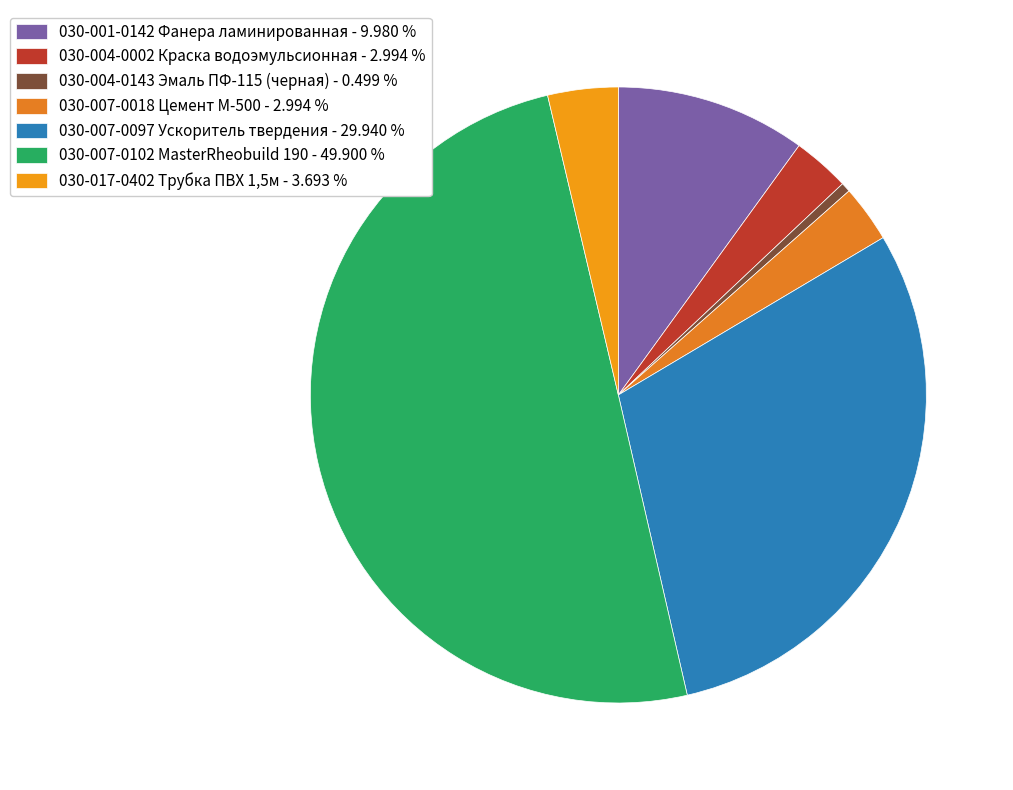

How much of the chart is everything except 030-007-0018 Цемент М-500?

97.0%